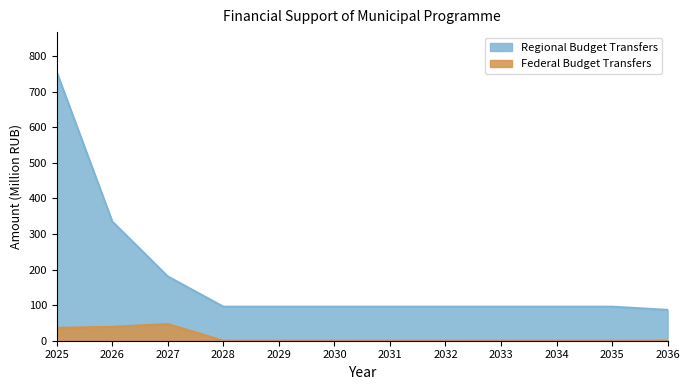

What is the spread (max minus min) of values at 2035?

95.6